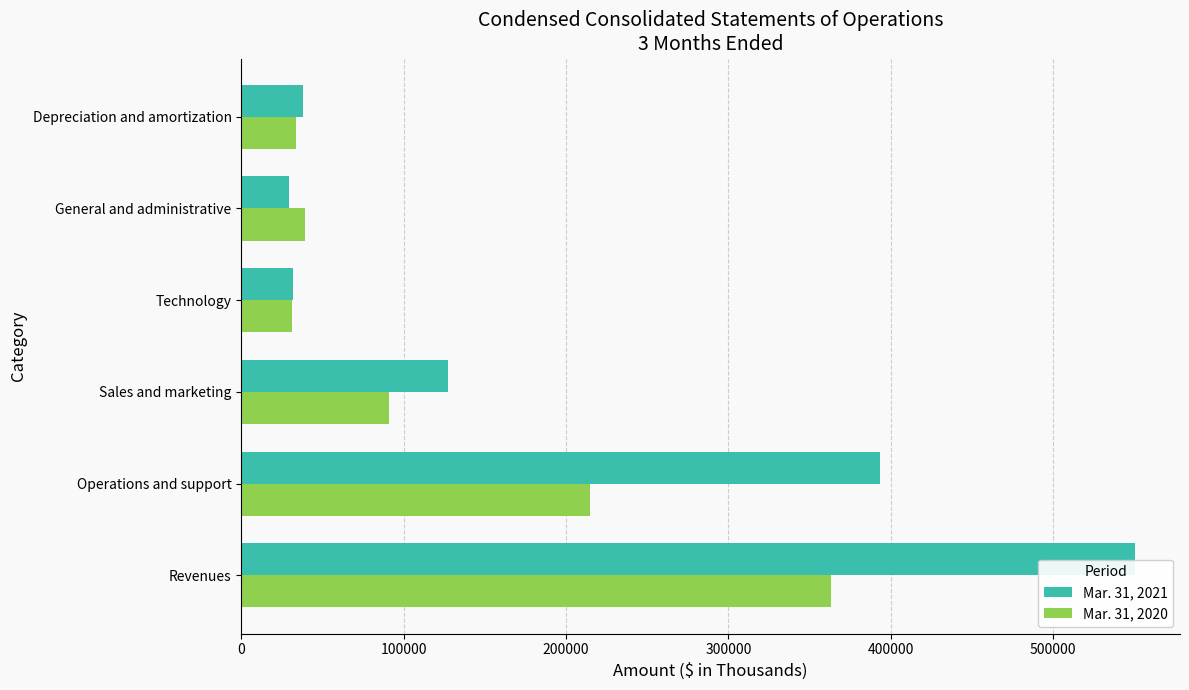

The Mar. 31, 2021 series shows 15343 at Depreciation and amortization. True or false?

False